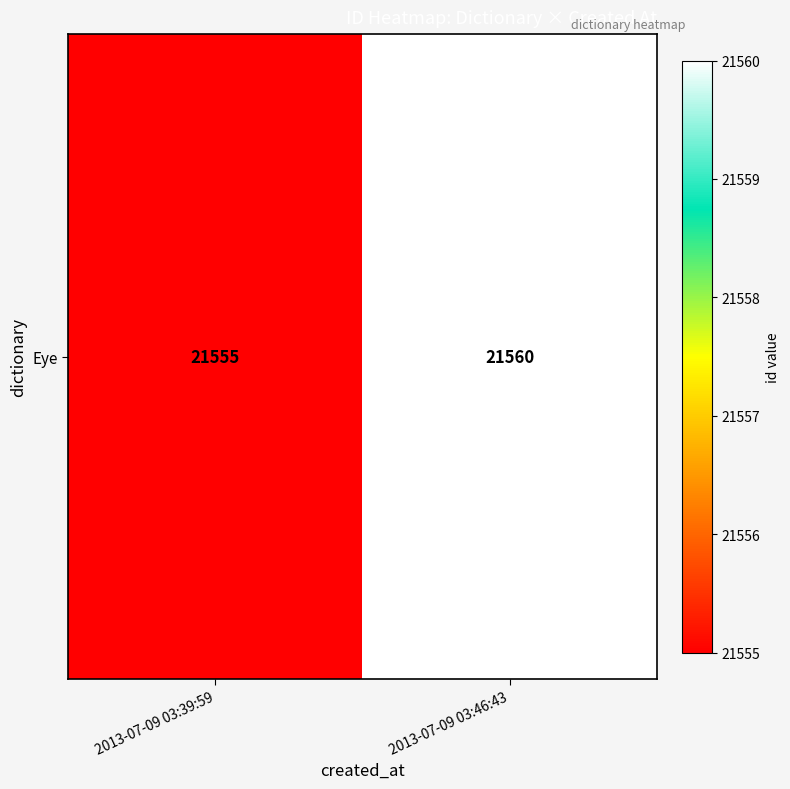

Which category has the lowest value across all series?

2013-07-09 03:39:59